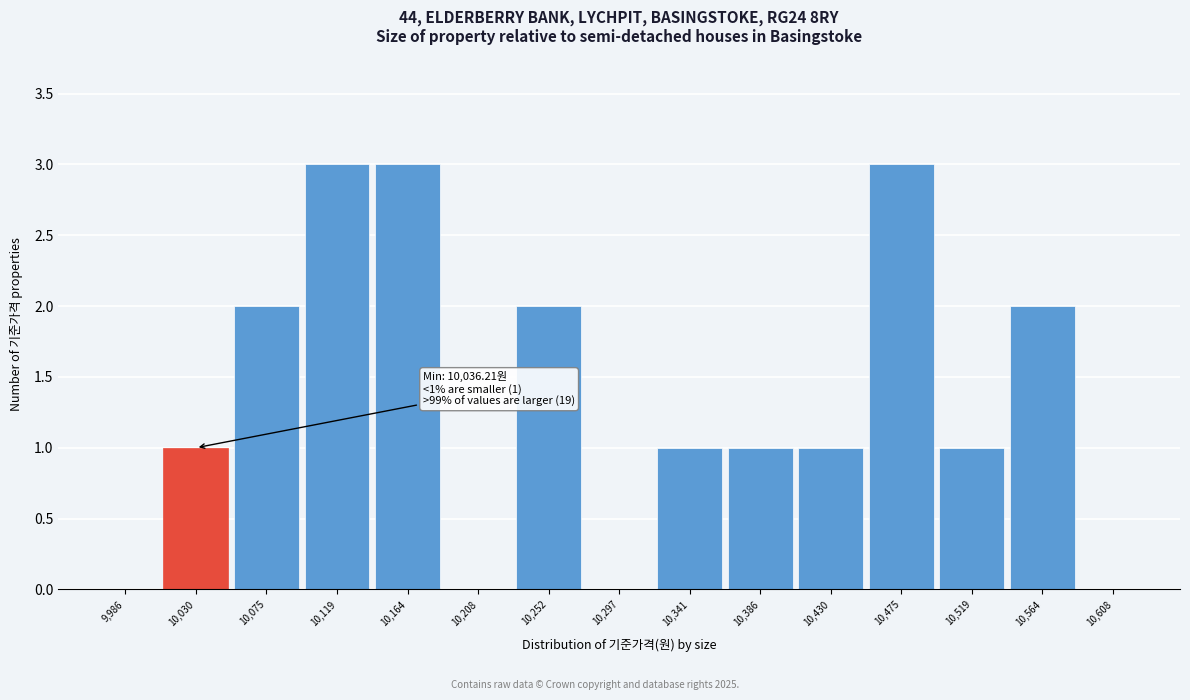

Reading right to left, transcribe all the data shown in this chart.

10,608=0	10,564=2	10,519=1	10,475=3	10,430=1	10,386=1	10,341=1	10,297=0	10,252=2	10,208=0	10,164=3	10,119=3	10,075=2	10,030=1	9,986=0